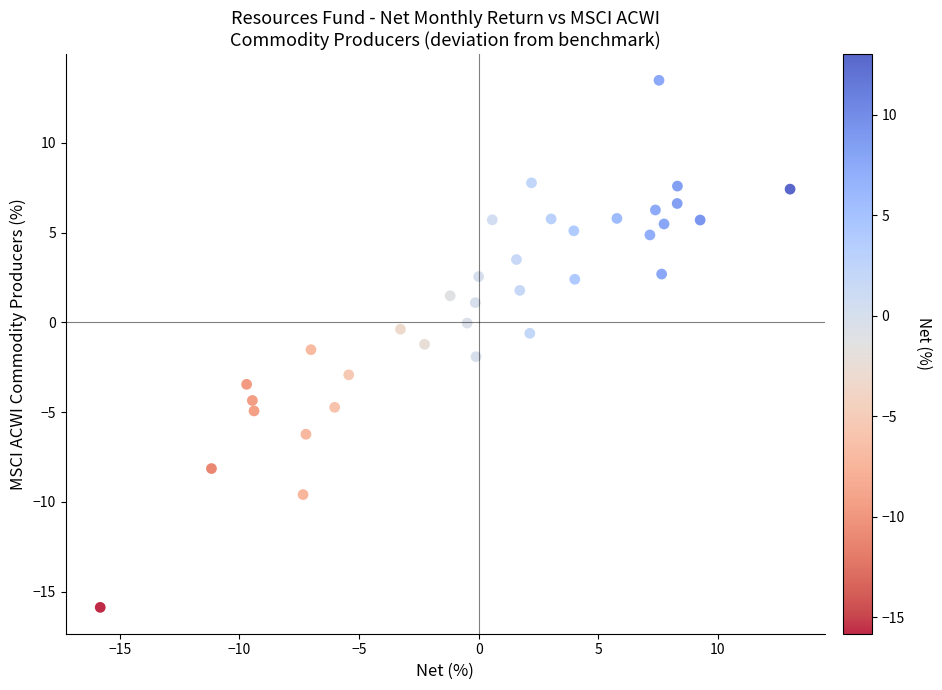

What is the range of X values (max minus min)?

28.8